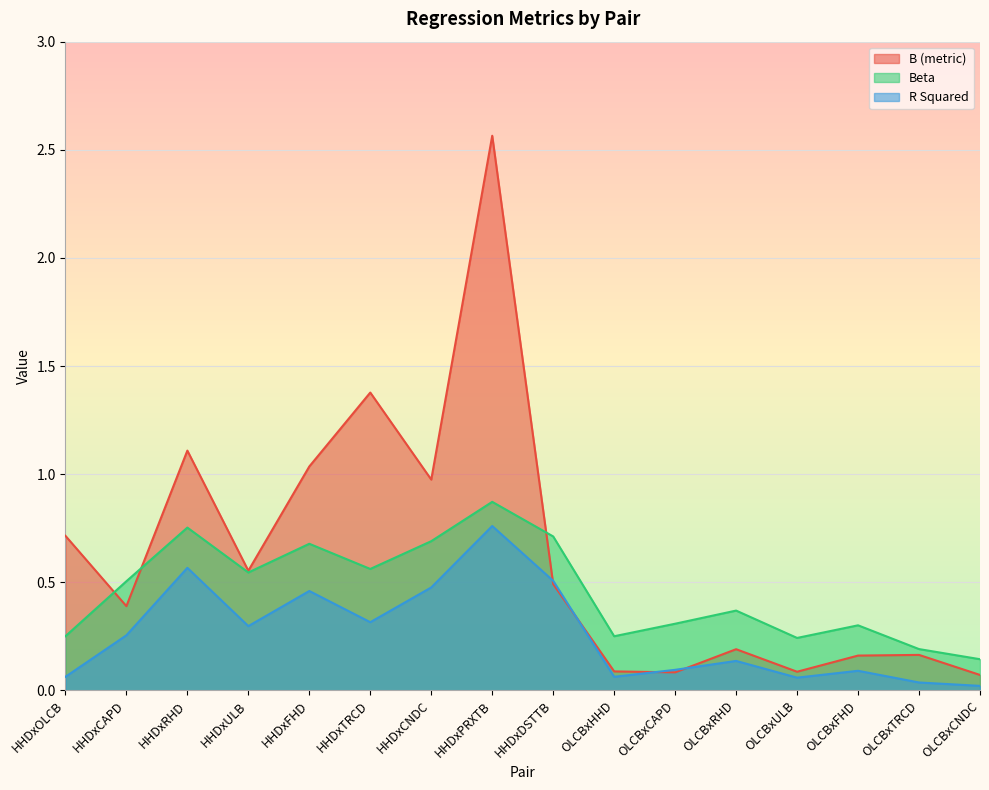

Is it true that B (metric) equals 0.8 at HHDxULB?

False